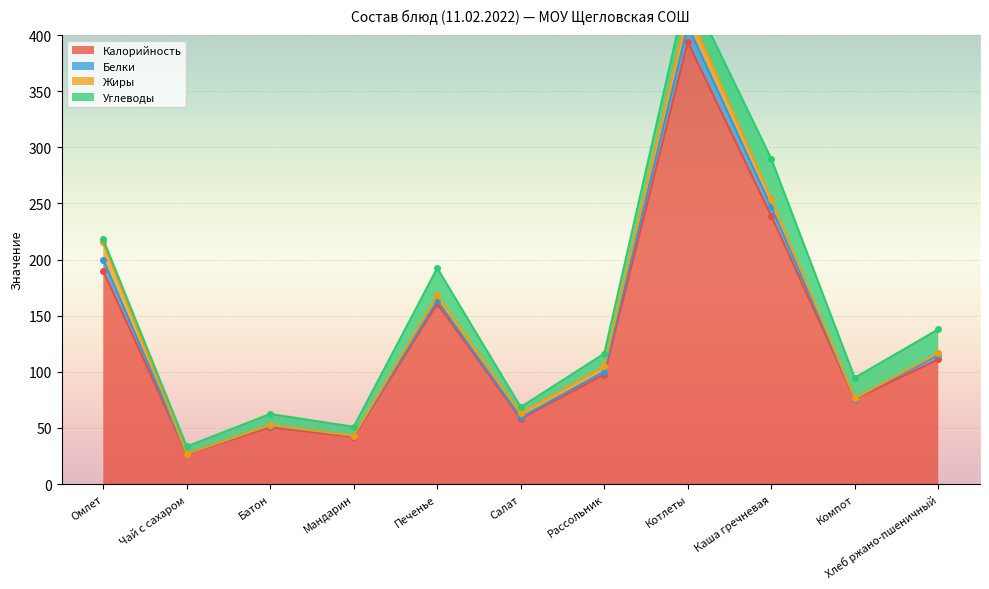

True or false: Калорийность has a value of 393.6 at Котлеты.

True